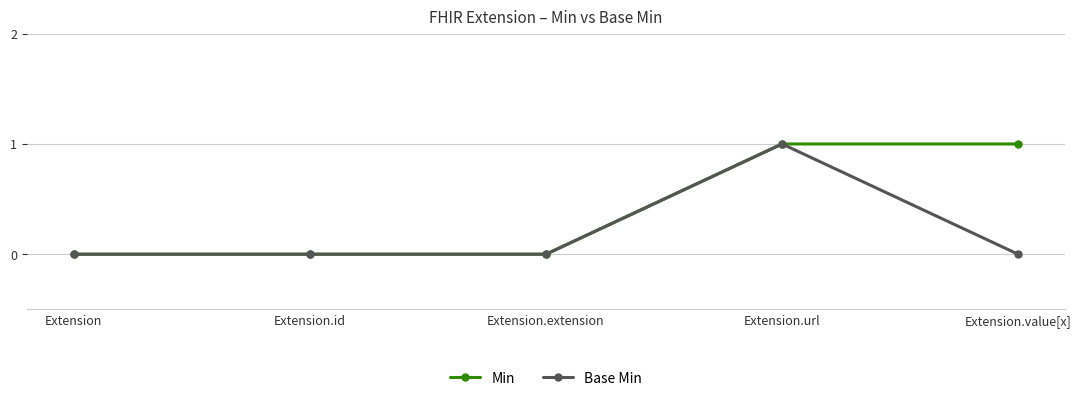

How many data points does each series have?

5